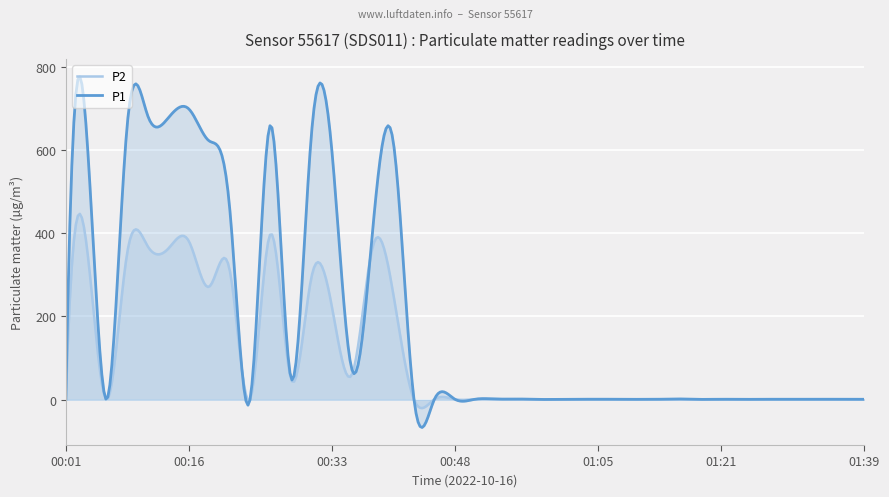

How many values in the P2 series exceed 1?

24